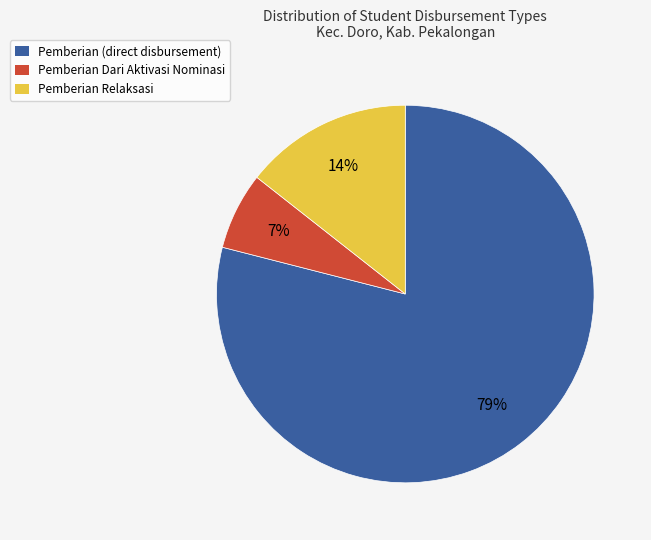

Does any single category account for the majority?

Yes